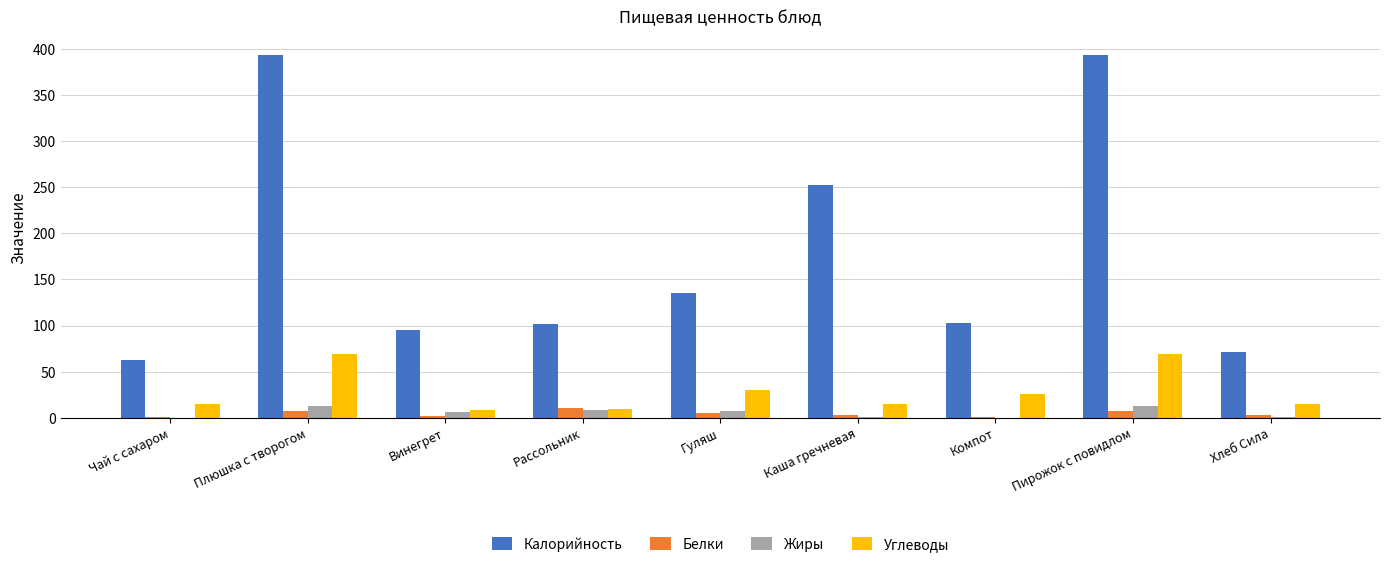

Between Плюшка с творогом and Компот, which series saw the biggest shift?

Калорийность